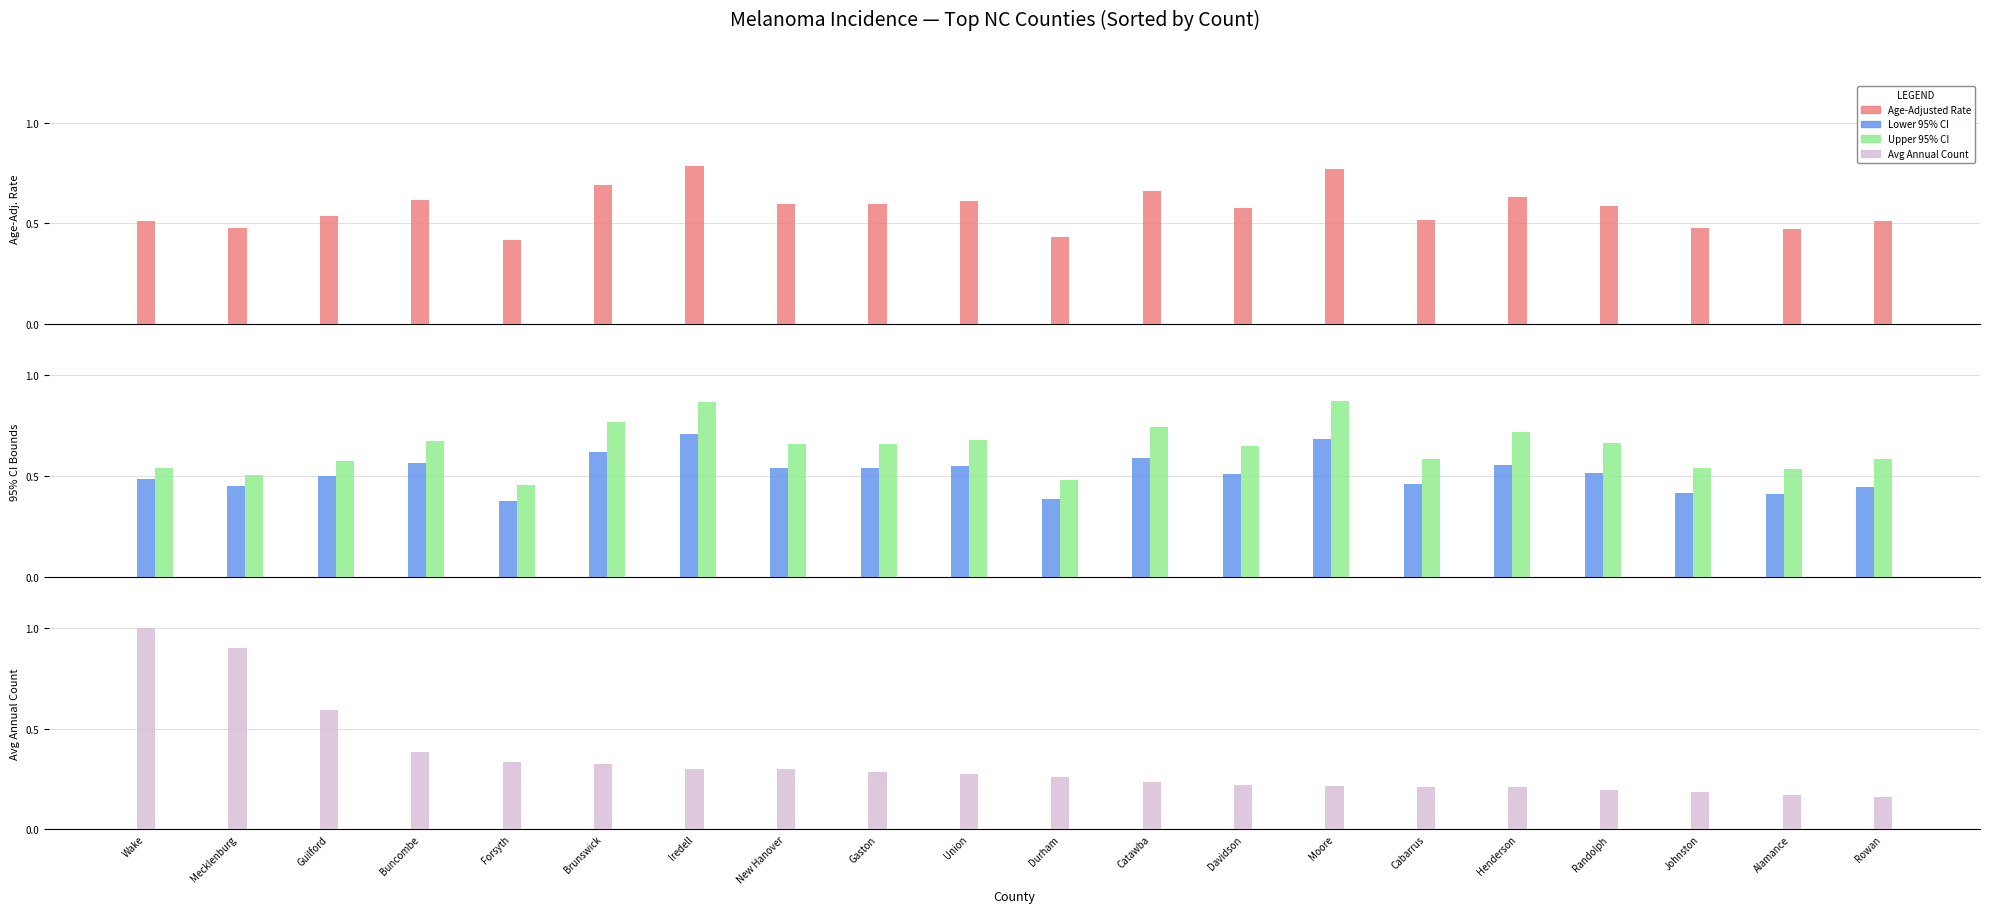

What is the value of the Upper 95% CI bar at the 17th from the left?

0.7